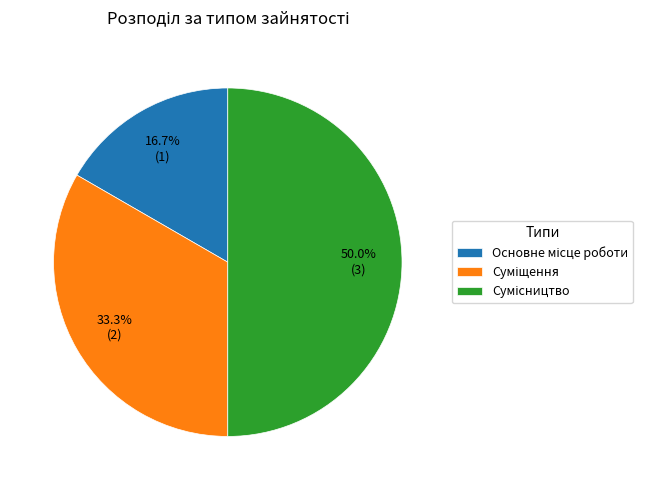

What is the largest slice in the pie chart?

Сумісництво